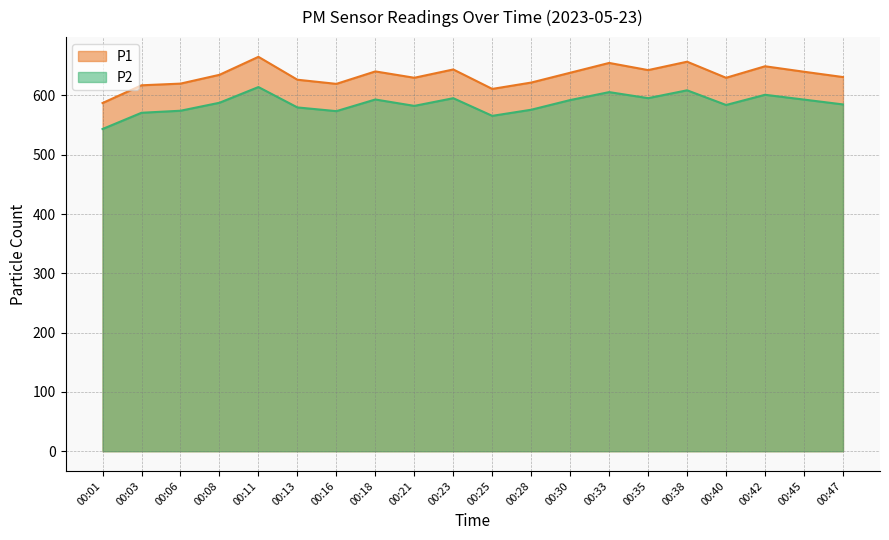

What is the value of the P1 point at the 12th from the left?

621.7